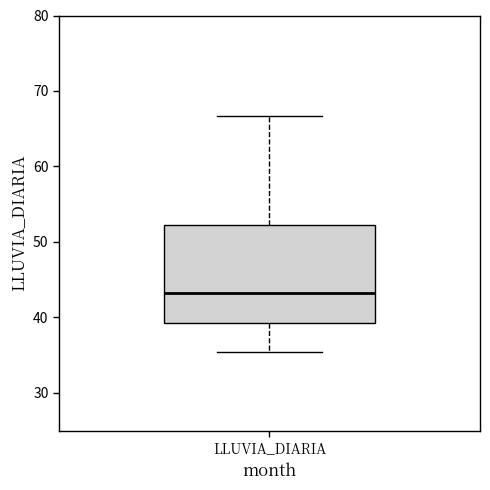

Read this box plot against the y-axis: the position of the median line, the range covered by the box, and the ends of both whiskers. The values are not printed on the chart, so give them approximately, as read against the axis.

median 43, box 39 to 52, whiskers 35 to 67